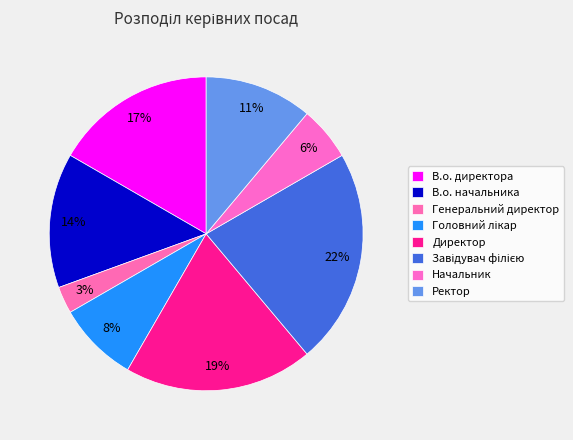

How many segments does this pie chart have?

8